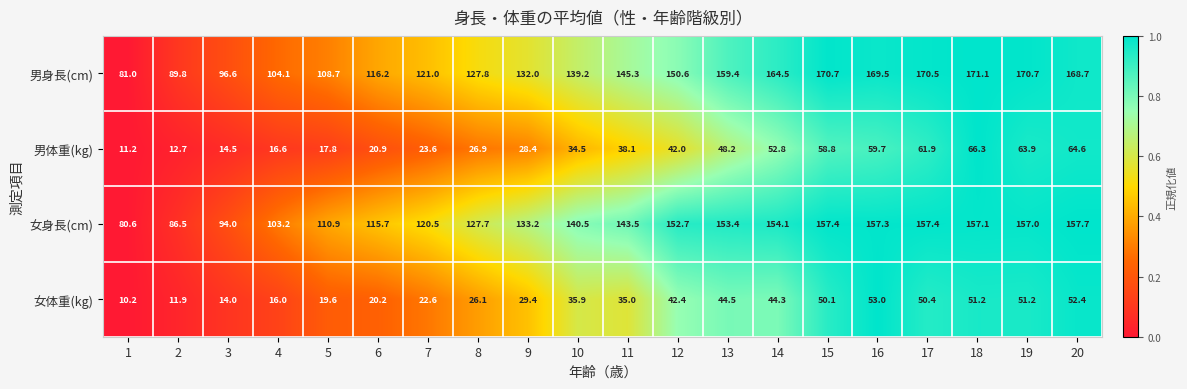

Count the number of categories in the chart.

20